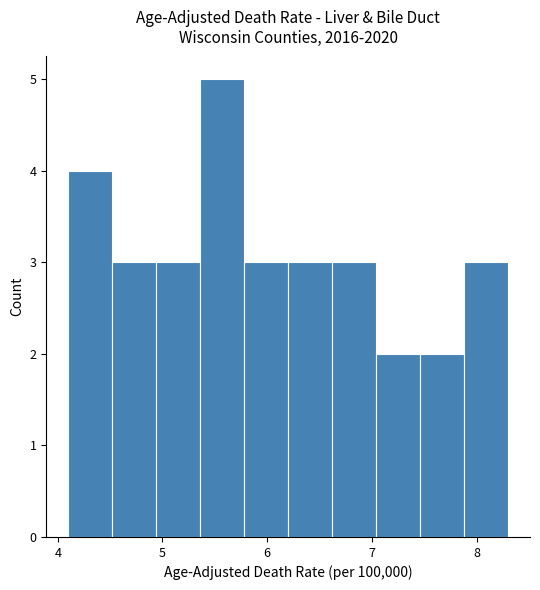

Reading left to right, list every bar in this chart as the range it spans on the x-axis followed by its height. Neither the bar edges nor the heights are printed on the chart, so give them approximately, as read against the axes.

4.10 to 4.52: 4
4.52 to 4.94: 3
4.94 to 5.36: 3
5.36 to 5.78: 5
5.78 to 6.20: 3
6.20 to 6.62: 3
6.62 to 7.04: 3
7.04 to 7.46: 2
7.46 to 7.88: 2
7.88 to 8.30: 3